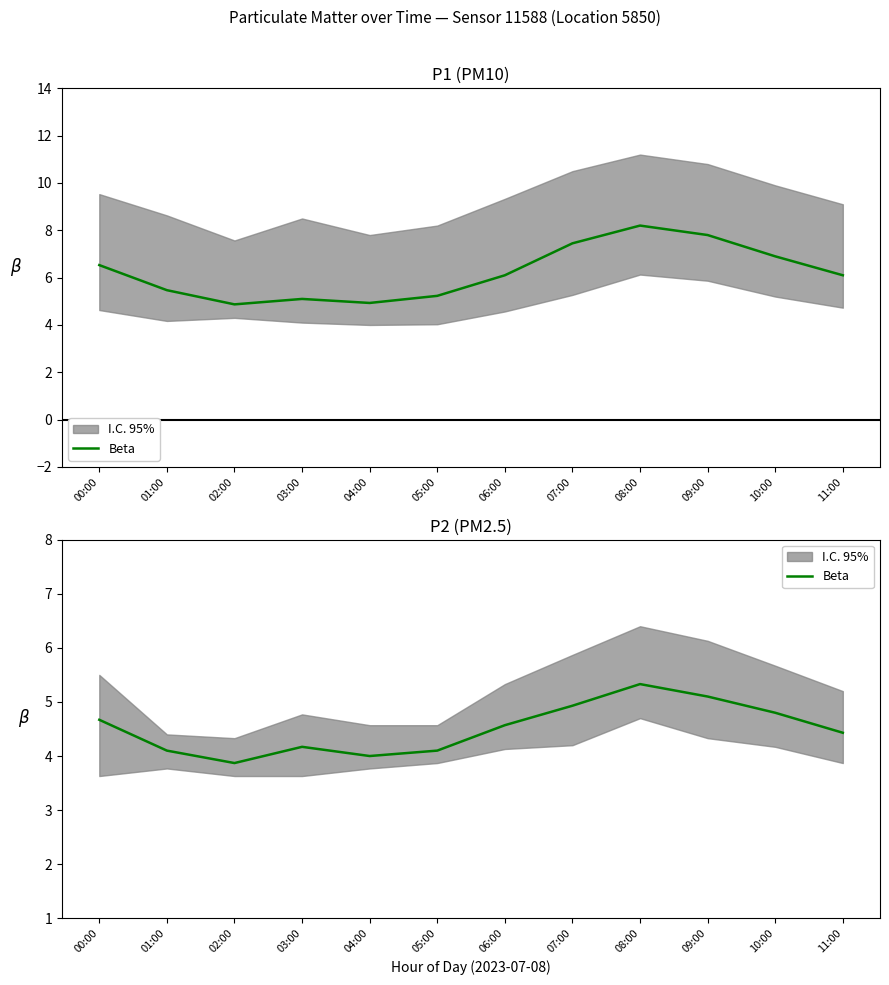

Rank the categories by value from highest to lowest.

08:00, 09:00, 07:00, 10:00, 00:00, 06:00, 11:00, 03:00, 01:00, 05:00, 04:00, 02:00